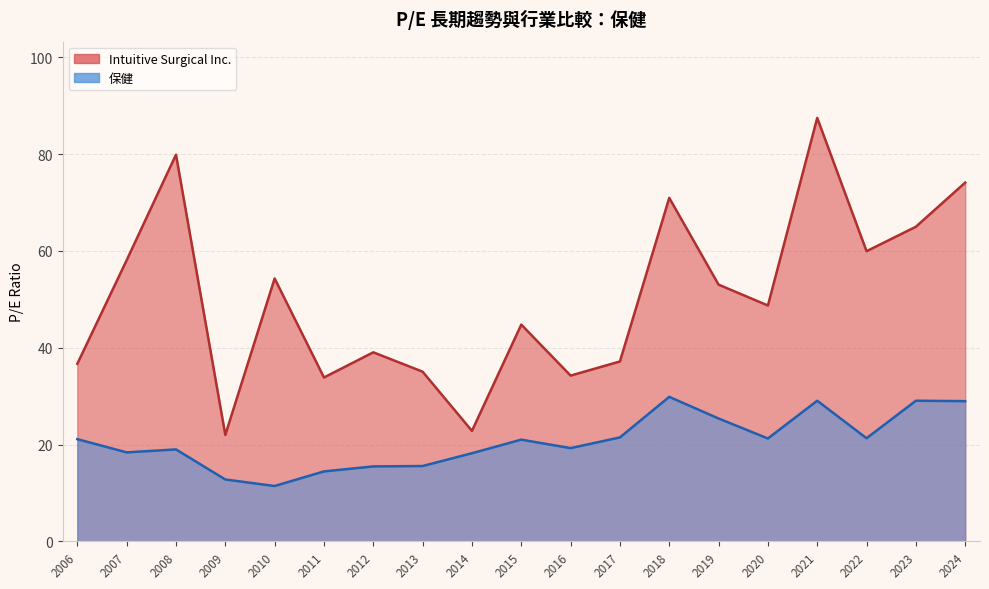

True or false: 保健 has a value of 25.4 at 2019.

True